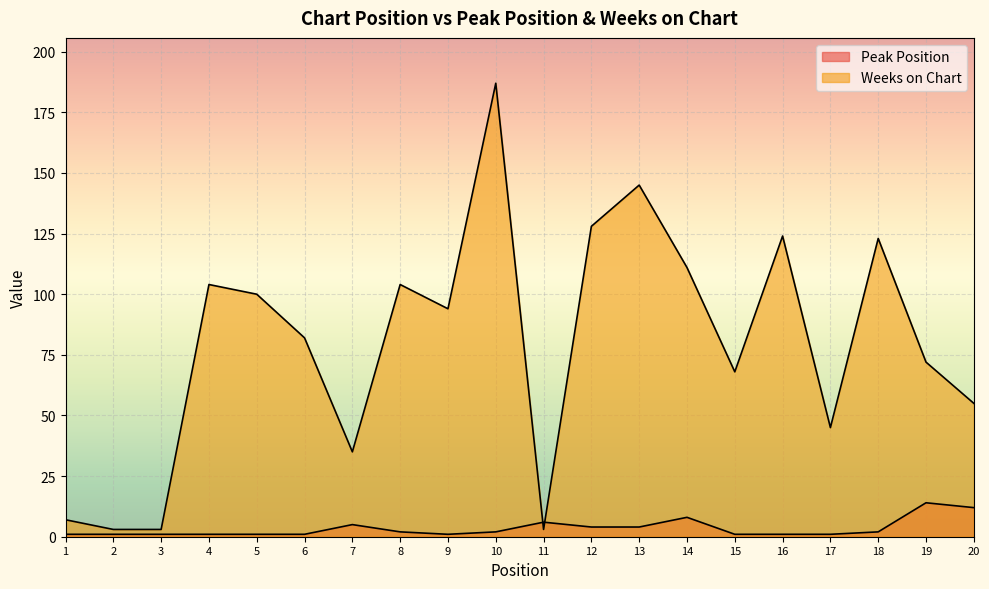

How many interior local valleys does the Weeks on Chart series have?

5